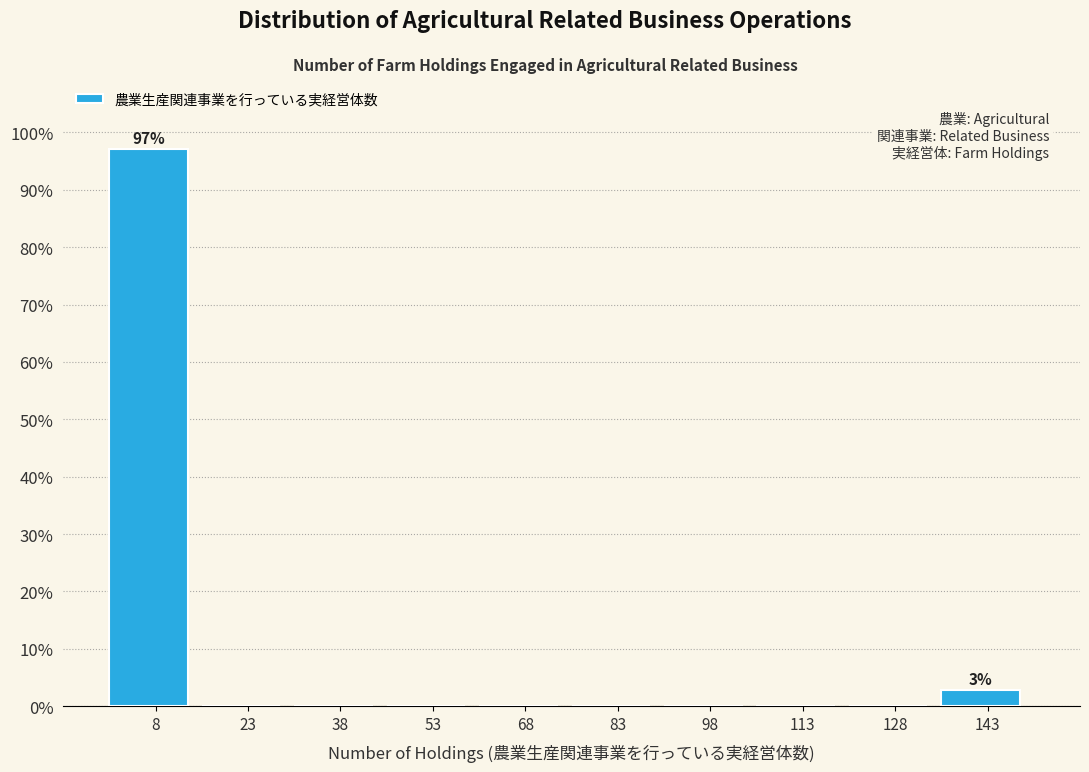

Which range on the x-axis has the tallest bar?

1 to 16